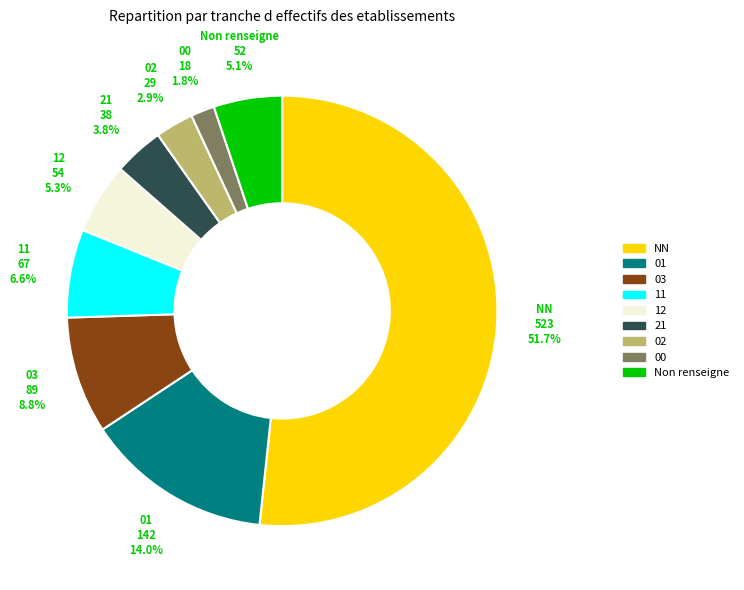

What is the ratio of the value at 02 to the value at 00?

1.6